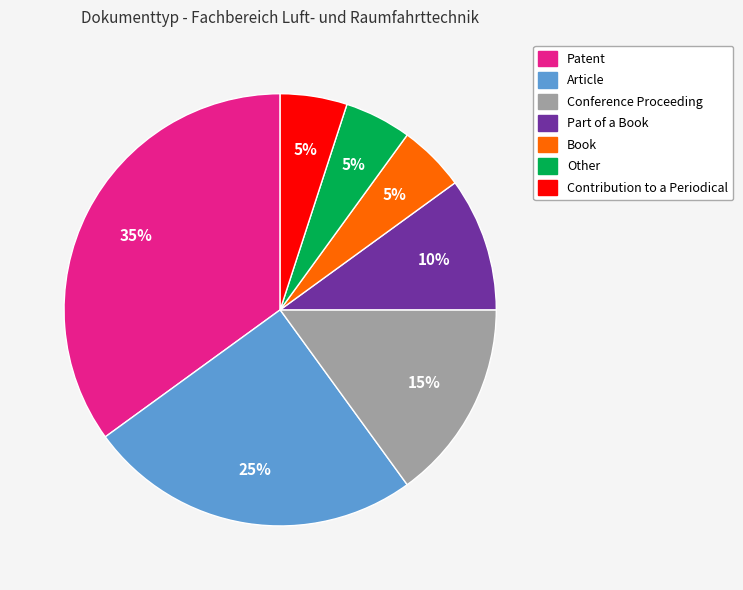

The Article slice represents 25% of the pie. True or false?

True